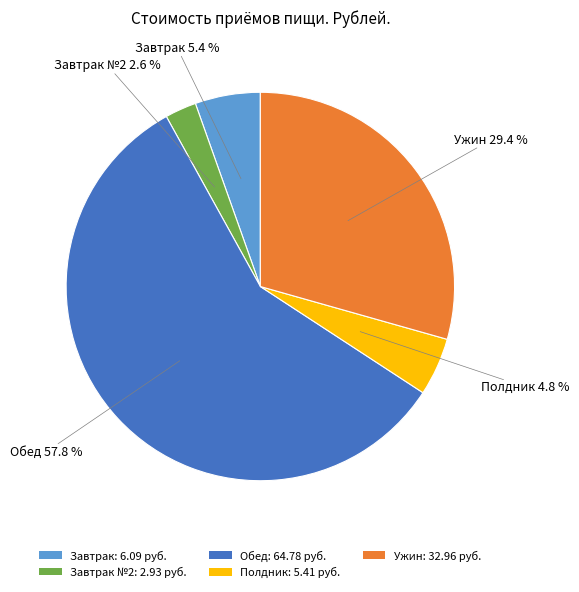

What is the largest slice in the pie chart?

Обед: 64.78 руб.